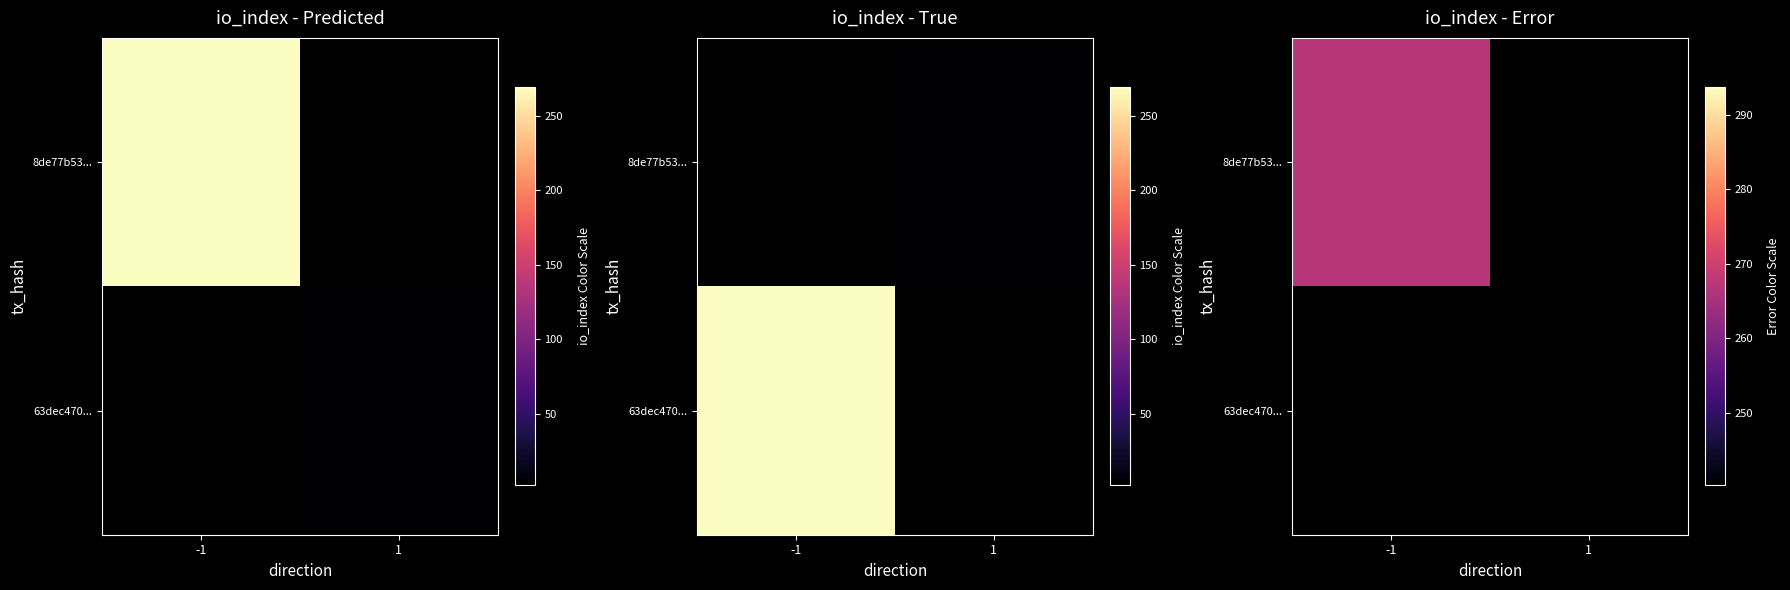

What is the sum of all 63dec470... values?

3